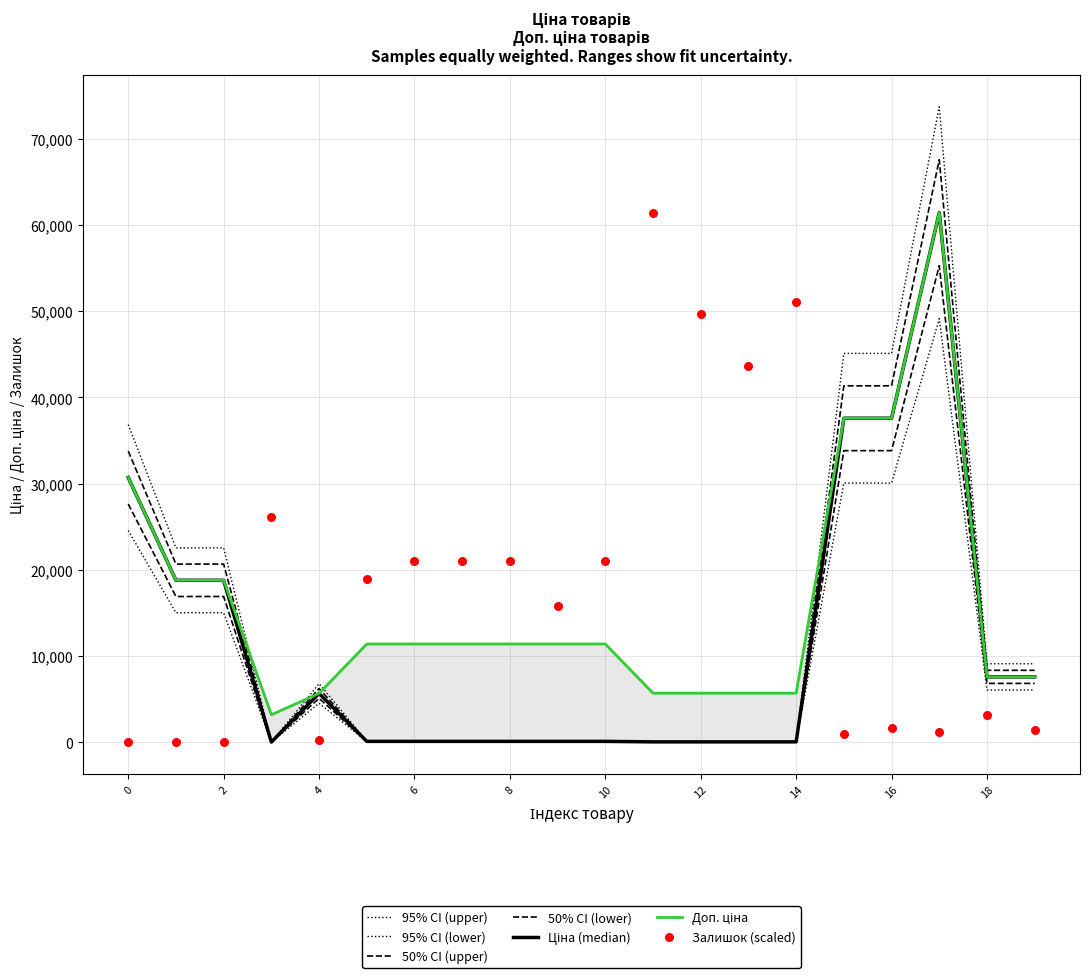

At how many categories does at least one series exceed 45904?

4